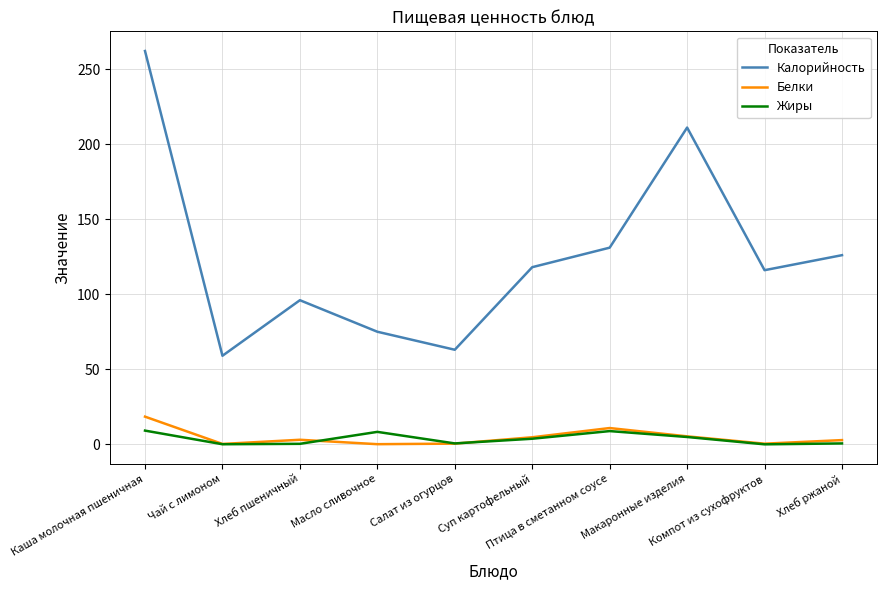

What is the average value of the Калорийность series?

125.7